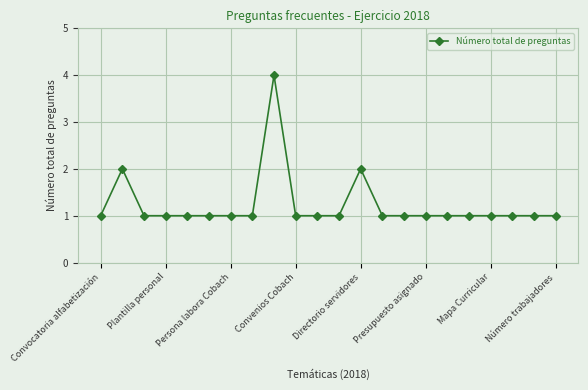

What is the value of the 22nd point from the left?

1